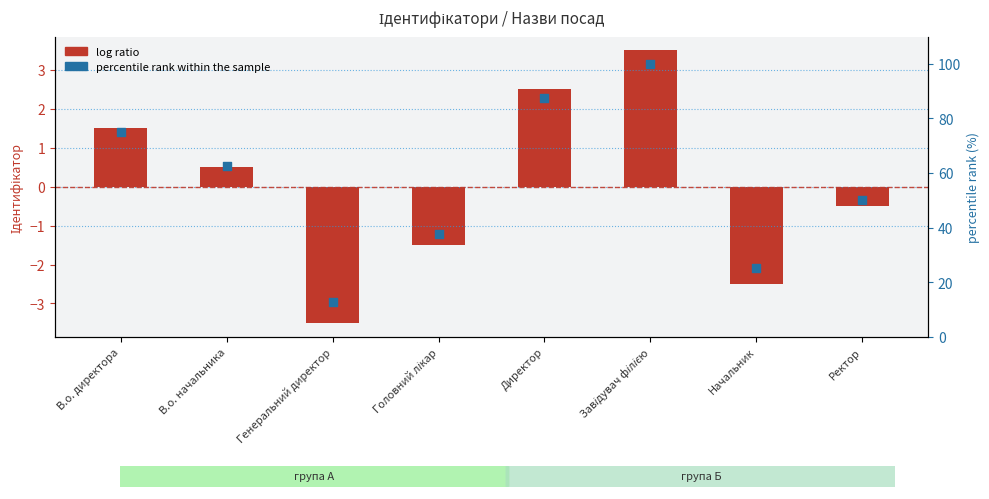

Is the value of log ratio (centered id) at Генеральний директор greater than the value of percentile rank within the sample at Начальник?

No